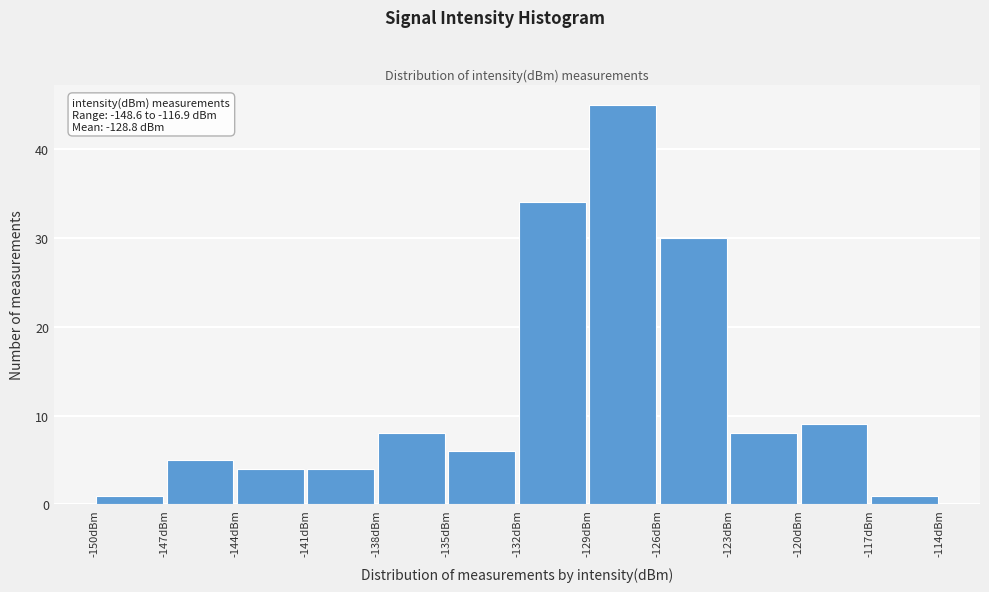

Which range on the x-axis has the tallest bar?

-129 to -126